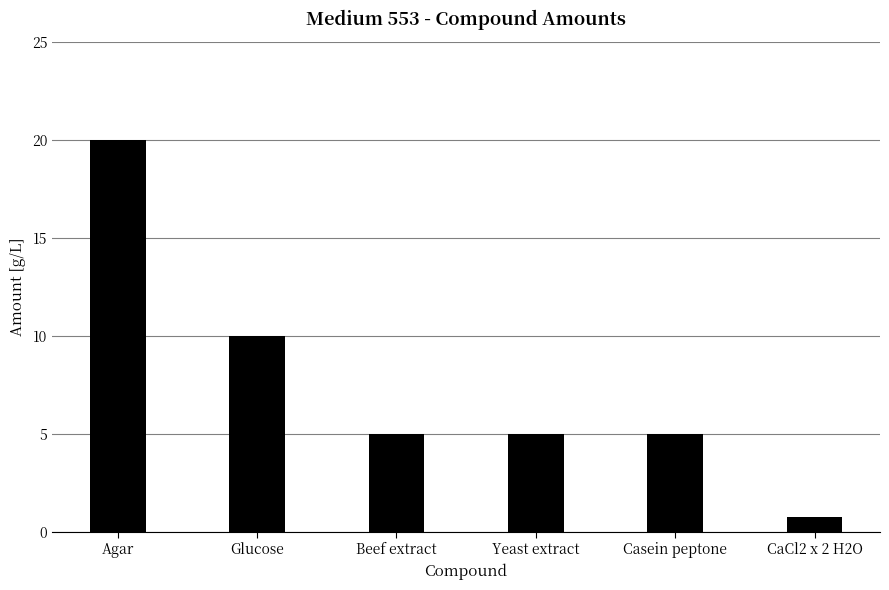

The value at Glucose is 17.0. True or false?

False